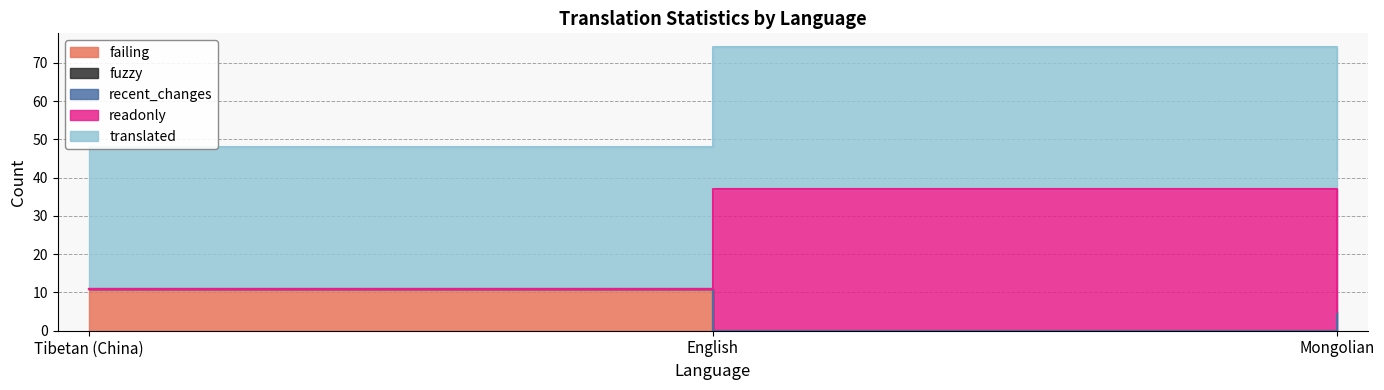

True or false: failing has a value of -7 at English.

False